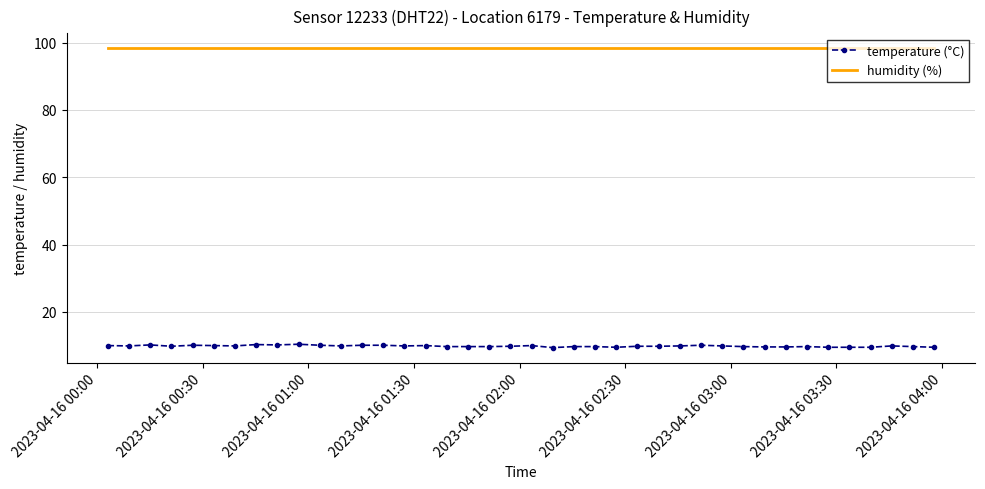

True or false: temperature (°C) and humidity (%) intersect in this chart.

False